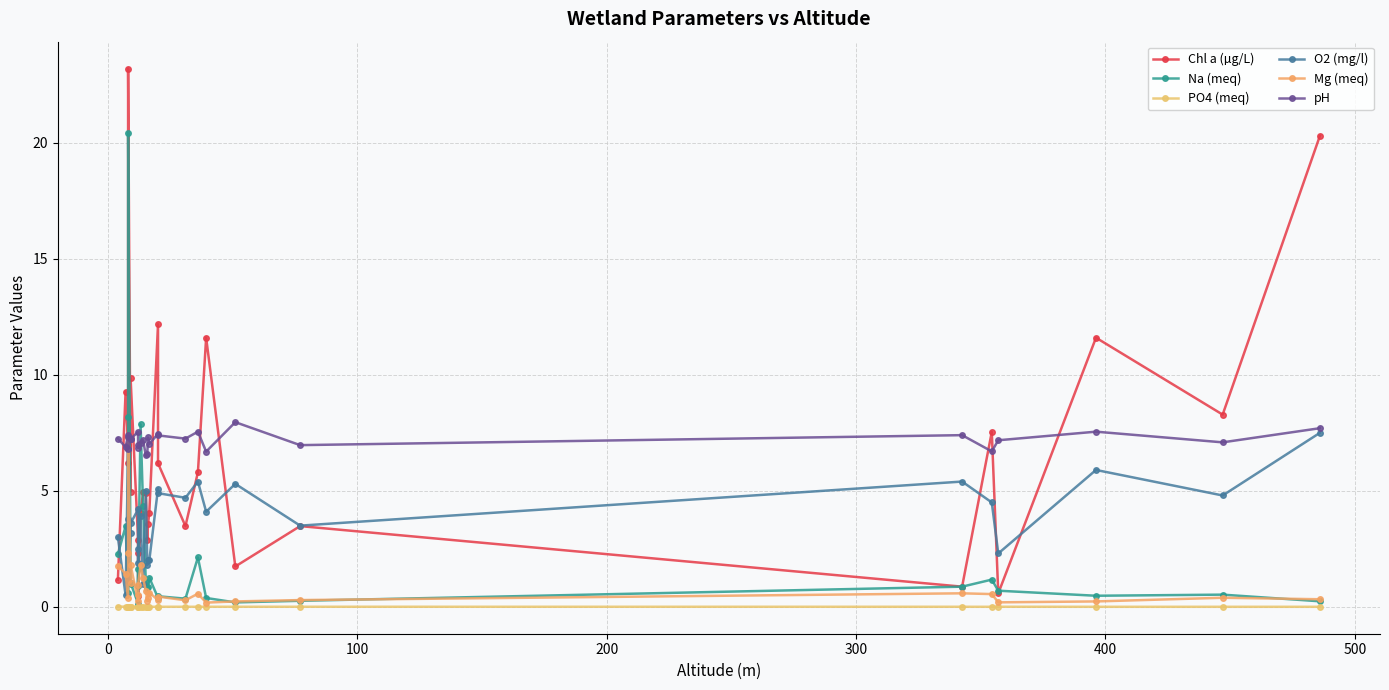

How many interior local valleys does the Na (meq) series have?

9